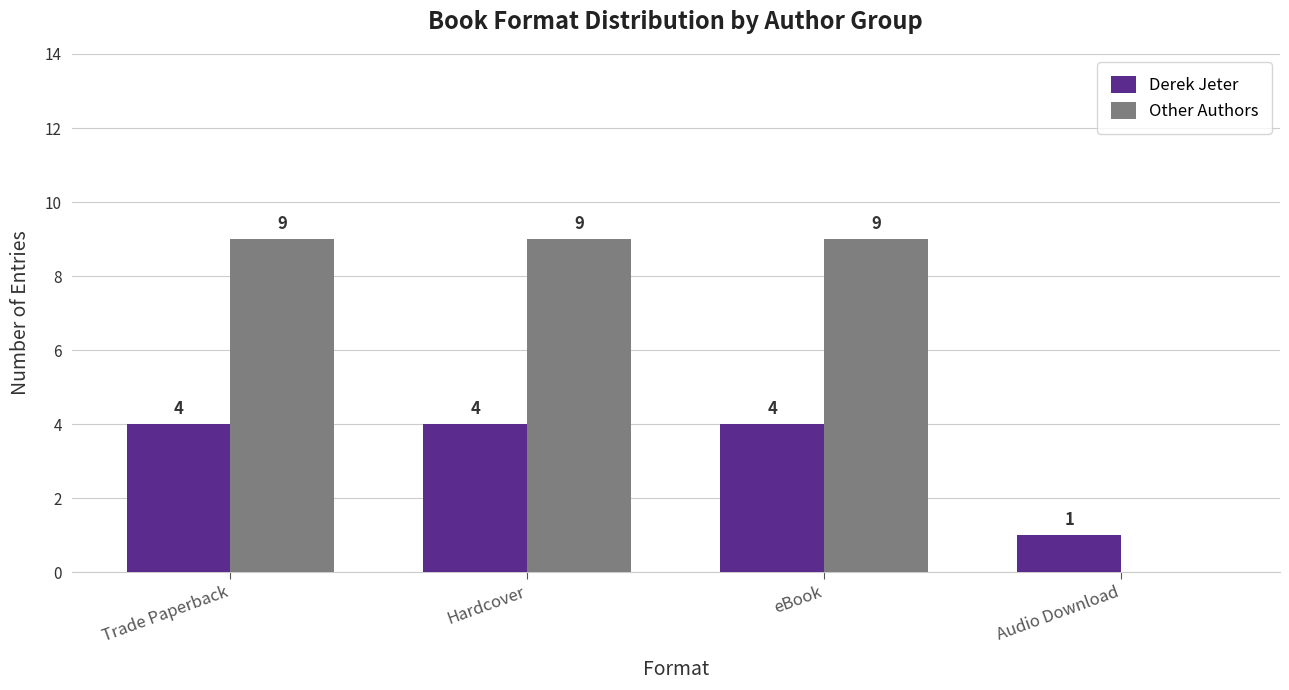

How many Derek Jeter values are between 4 and 5?

3